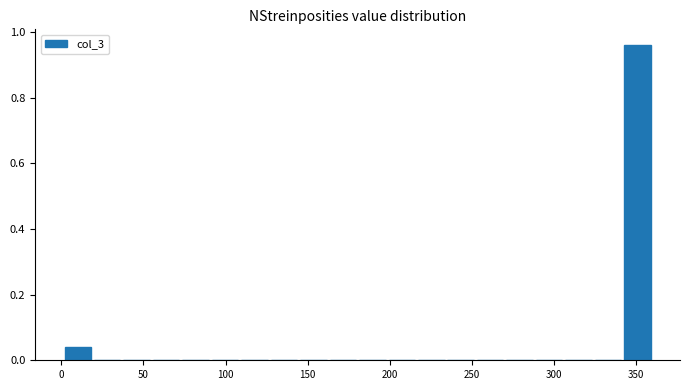

Read against the x-axis, roughly where is the centre of the tallest bar?

350